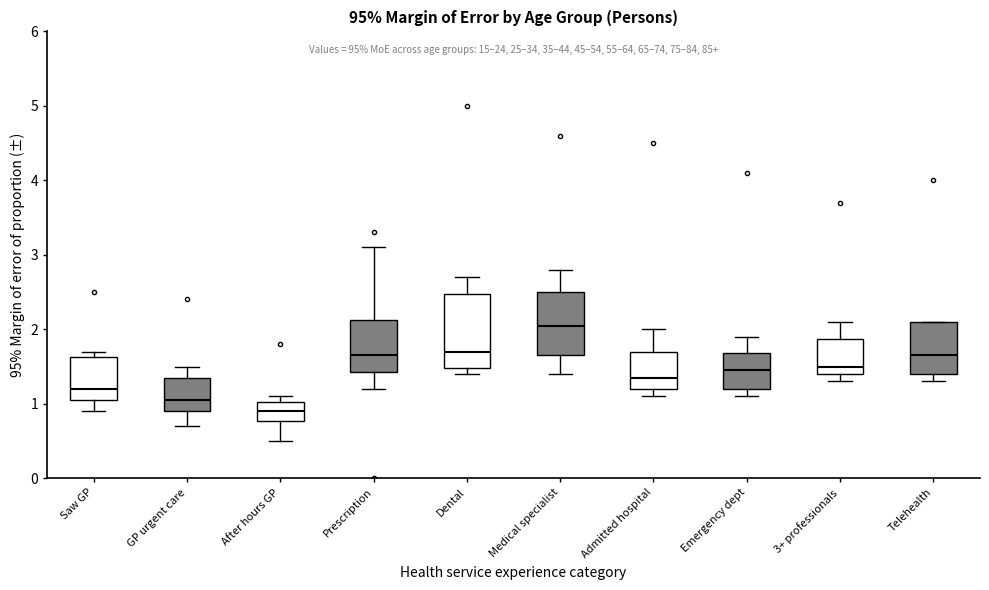

Where does the median line of the box for Telehealth sit on the y-axis? The values are not printed on the chart, so give them approximately, as read against the axis.

1.7